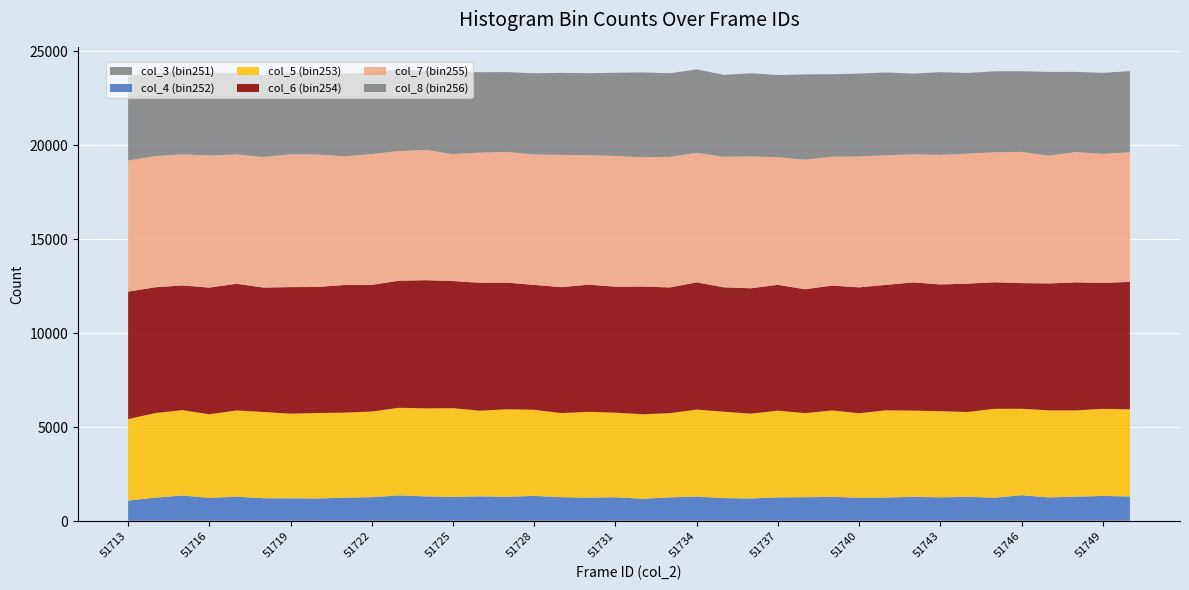

Reading left to right, list all the values displayed in this chart.

col_3 (bin251): 51713=32	51714=41	51715=53	51716=40	51717=47	51718=47	51719=31	51720=34	51721=47	51722=53	51723=53	51724=55	51725=38	51726=55	51727=53	51728=46	51729=51	51730=46	51731=46	51732=38	51733=44	51734=43	51735=45	51736=36	51737=35	51738=51	51739=47	51740=32	51741=45	51742=40	51743=44	51744=54	51745=56	51746=49	51747=44	51748=38	51749=48	51750=47
col_4 (bin252): 51713=1067	51714=1216	51715=1318	51716=1204	51717=1259	51718=1179	51719=1191	51720=1178	51721=1204	51722=1228	51723=1322	51724=1268	51725=1257	51726=1272	51727=1247	51728=1305	51729=1227	51730=1210	51731=1229	51732=1159	51733=1226	51734=1271	51735=1186	51736=1178	51737=1232	51738=1227	51739=1250	51740=1218	51741=1215	51742=1260	51743=1227	51744=1247	51745=1196	51746=1338	51747=1224	51748=1270	51749=1299	51750=1272
col_5 (bin253): 51713=4337	51714=4496	51715=4542	51716=4448	51717=4589	51718=4589	51719=4502	51720=4546	51721=4530	51722=4556	51723=4662	51724=4685	51725=4720	51726=4555	51727=4658	51728=4580	51729=4475	51730=4566	51731=4503	51732=4497	51733=4480	51734=4627	51735=4597	51736=4510	51737=4617	51738=4477	51739=4596	51740=4497	51741=4644	51742=4586	51743=4583	51744=4512	51745=4731	51746=4597	51747=4635	51748=4591	51749=4634	51750=4638
col_6 (bin254): 51713=6781	51714=6696	51715=6633	51716=6739	51717=6743	51718=6617	51719=6734	51720=6706	51721=6791	51722=6740	51723=6760	51724=6817	51725=6764	51726=6806	51727=6736	51728=6643	51729=6703	51730=6765	51731=6703	51732=6793	51733=6691	51734=6769	51735=6619	51736=6671	51737=6695	51738=6589	51739=6646	51740=6697	51741=6674	51742=6823	51743=6747	51744=6828	51745=6733	51746=6687	51747=6750	51748=6811	51749=6702	51750=6779
col_7 (bin255): 51713=6974	51714=6976	51715=6976	51716=7025	51717=6875	51718=6948	51719=7066	51720=7048	51721=6841	51722=6959	51723=6901	51724=6930	51725=6753	51726=6926	51727=6957	51728=6935	51729=7036	51730=6888	51731=6955	51732=6875	51733=6950	51734=6890	51735=6945	51736=7020	51737=6790	51738=6893	51739=6858	51740=6963	51741=6894	51742=6811	51743=6892	51744=6915	51745=6917	51746=6983	51747=6797	51748=6935	51749=6861	51750=6899
col_8 (bin256): 51713=4527	51714=4405	51715=4432	51716=4411	51717=4342	51718=4349	51719=4325	51720=4312	51721=4405	51722=4330	51723=4335	51724=4205	51725=4375	51726=4275	51727=4245	51728=4323	51729=4365	51730=4362	51731=4427	51732=4518	51733=4444	51734=4439	51735=4359	51736=4420	51737=4371	51738=4539	51739=4383	51740=4412	51741=4405	51742=4297	51743=4401	51744=4292	51745=4307	51746=4290	51747=4456	51748=4265	51749=4313	51750=4314